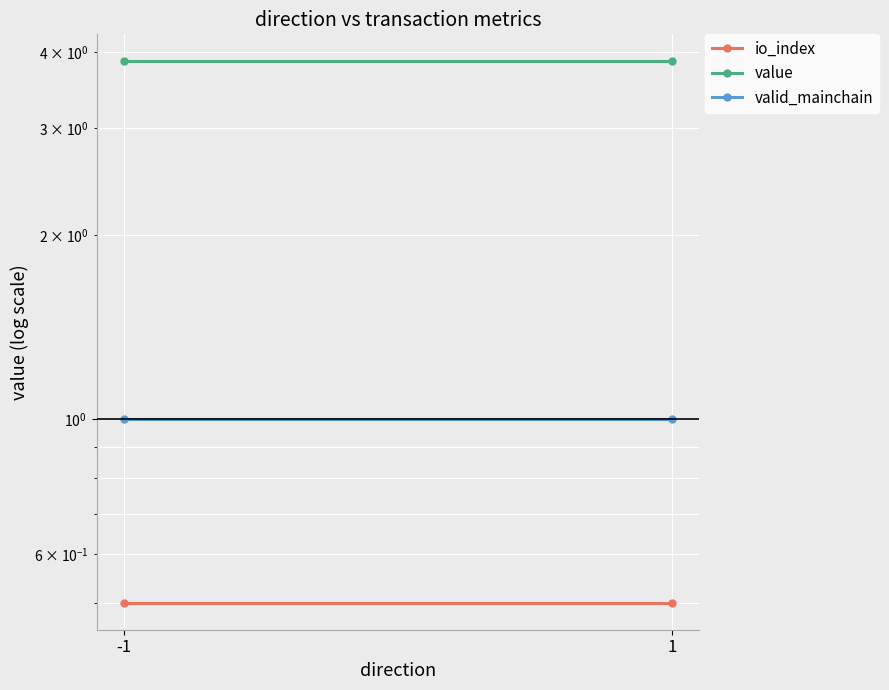

What is the difference between the highest and lowest values at -1?

3.4